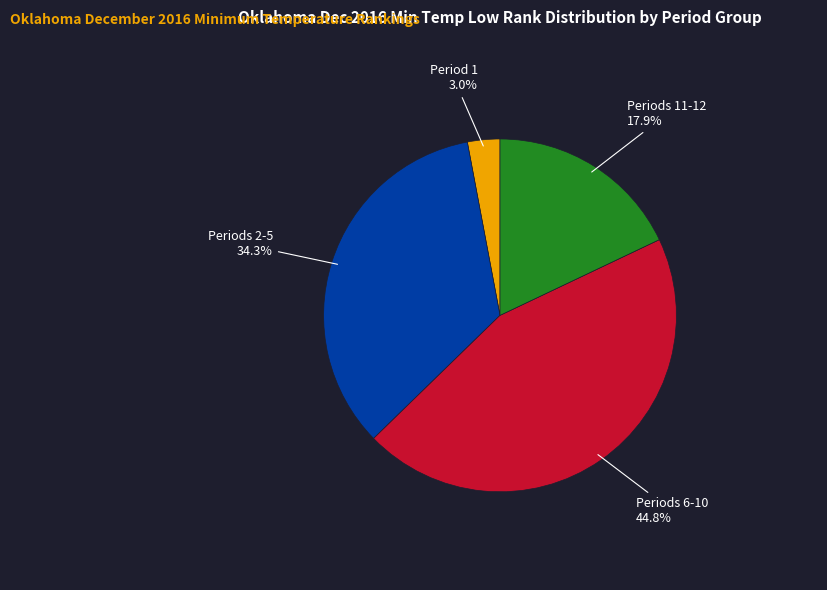

Is there any slice that represents more than half of the pie?

No